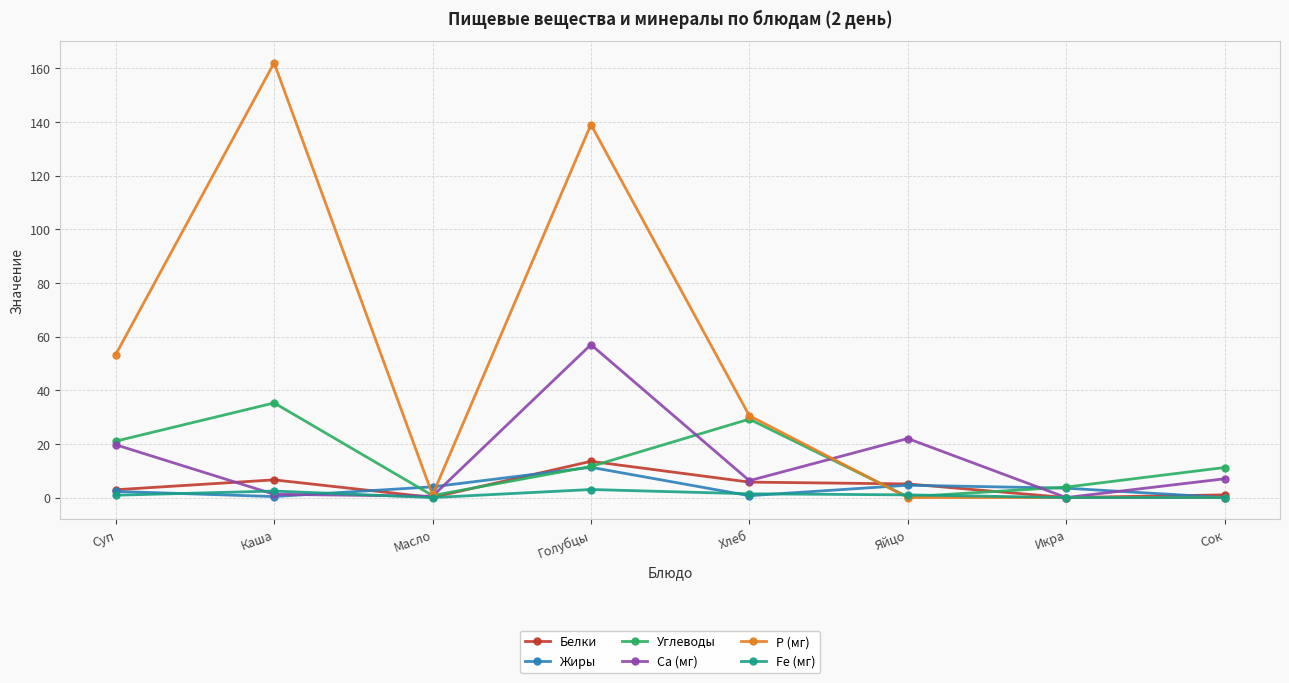

True or false: Са (мг) has more than 2 points higher than both neighbors.

False